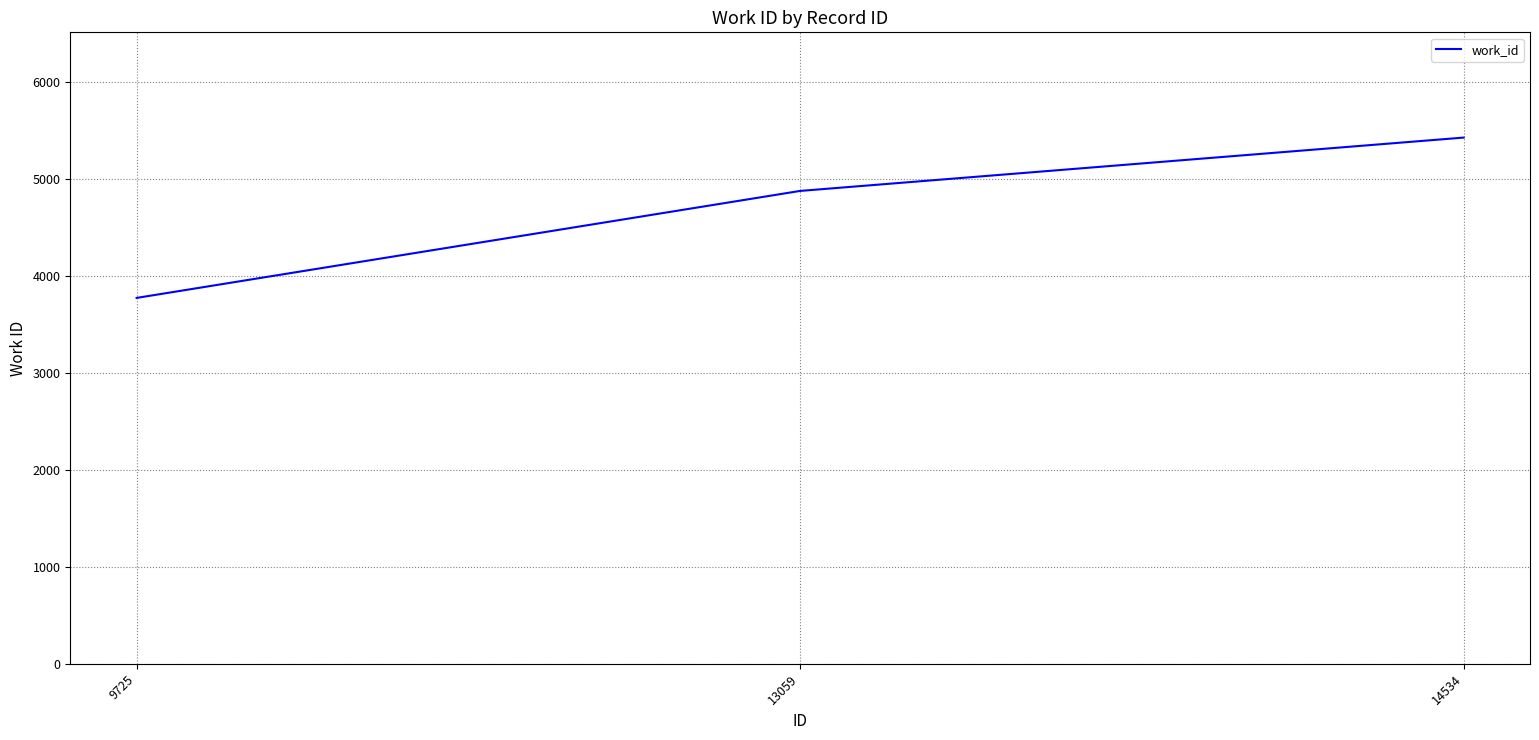

The value at 13059 is 8616. True or false?

False